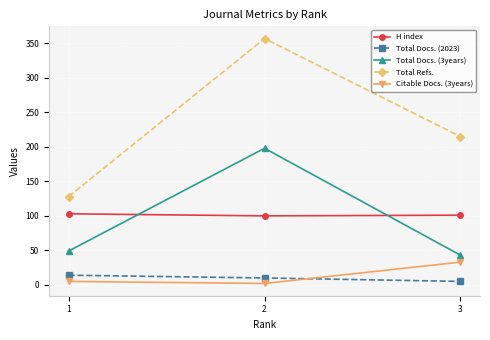

What is the maximum value for H index?

103